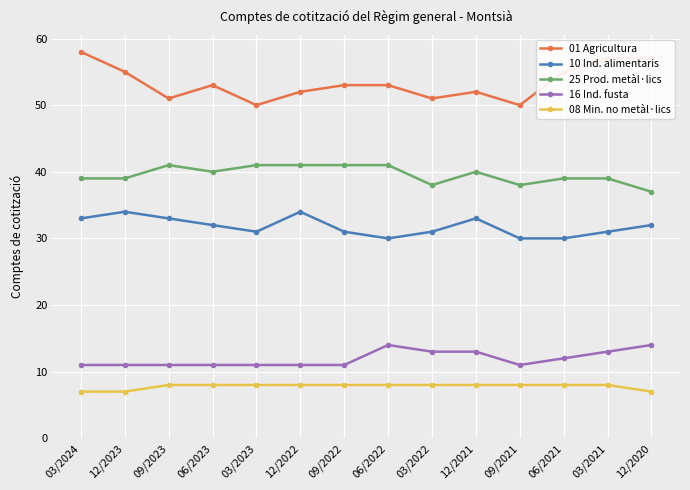

True or false: 10 Ind. alimentaris has more than 0 points higher than both neighbors.

True